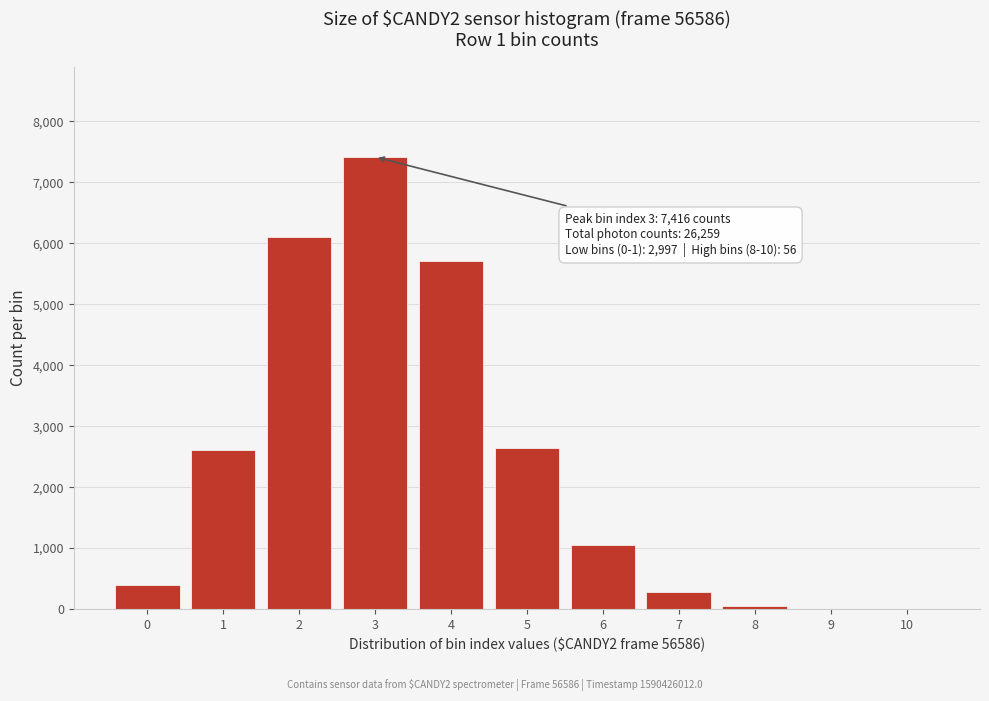

Is it true that the value at 3 is 7416?

True